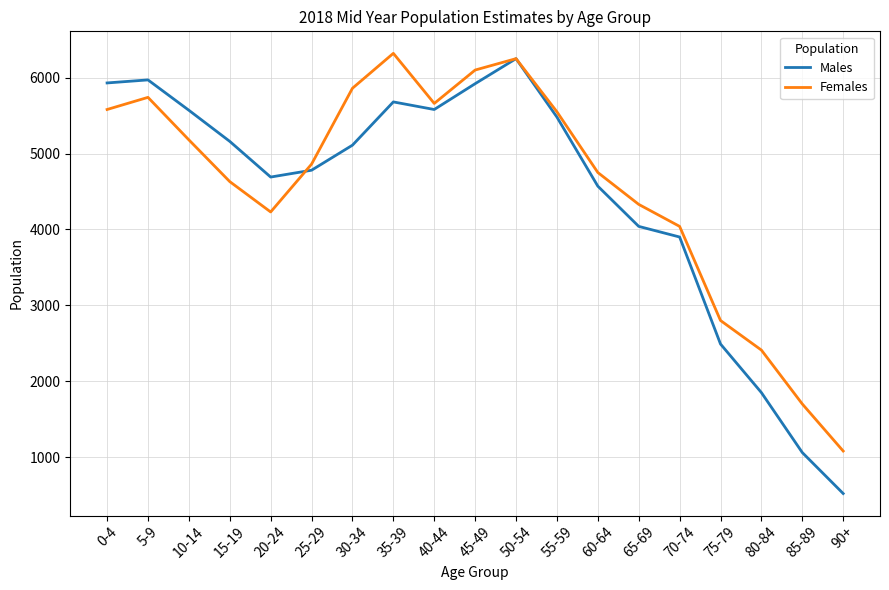

Which series changed the most between 55-59 and 70-74?

Males